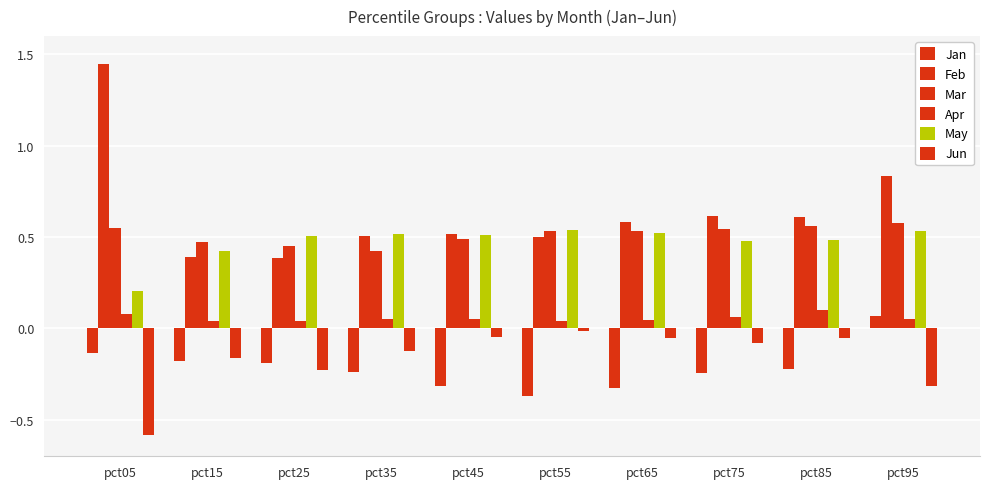

Count the number of data series in this chart.

6